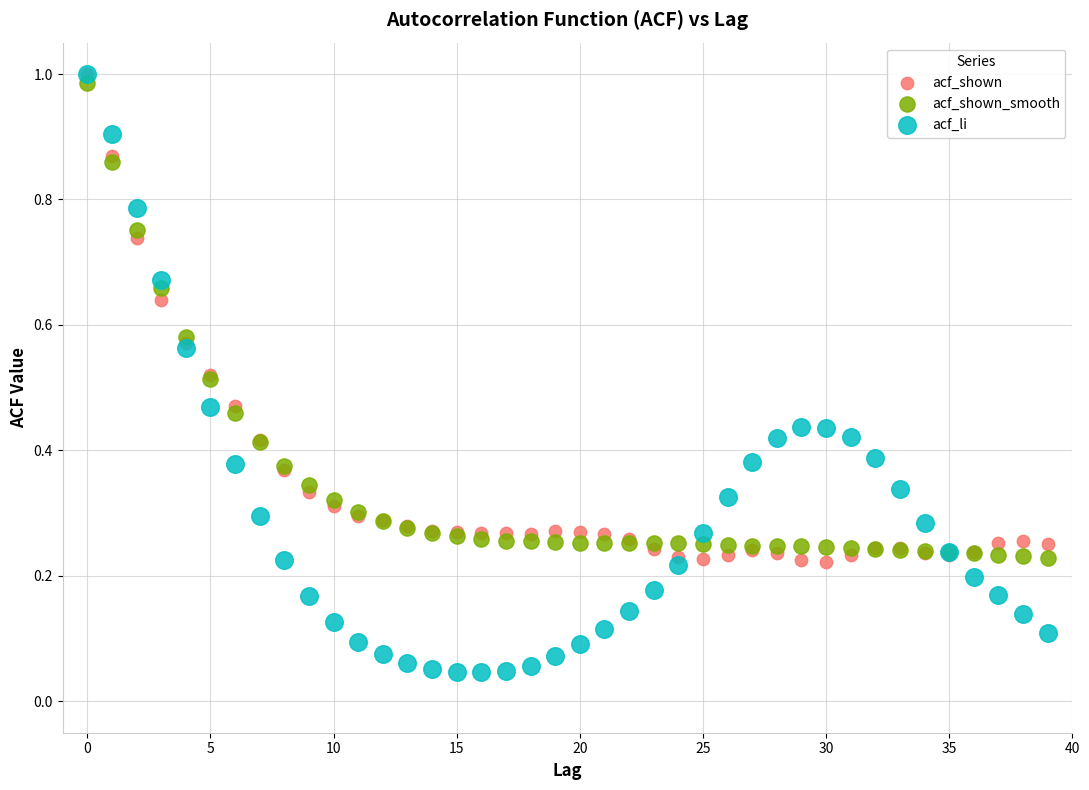

What are all the series names shown in the legend?

acf_shown, acf_shown_smooth, acf_li